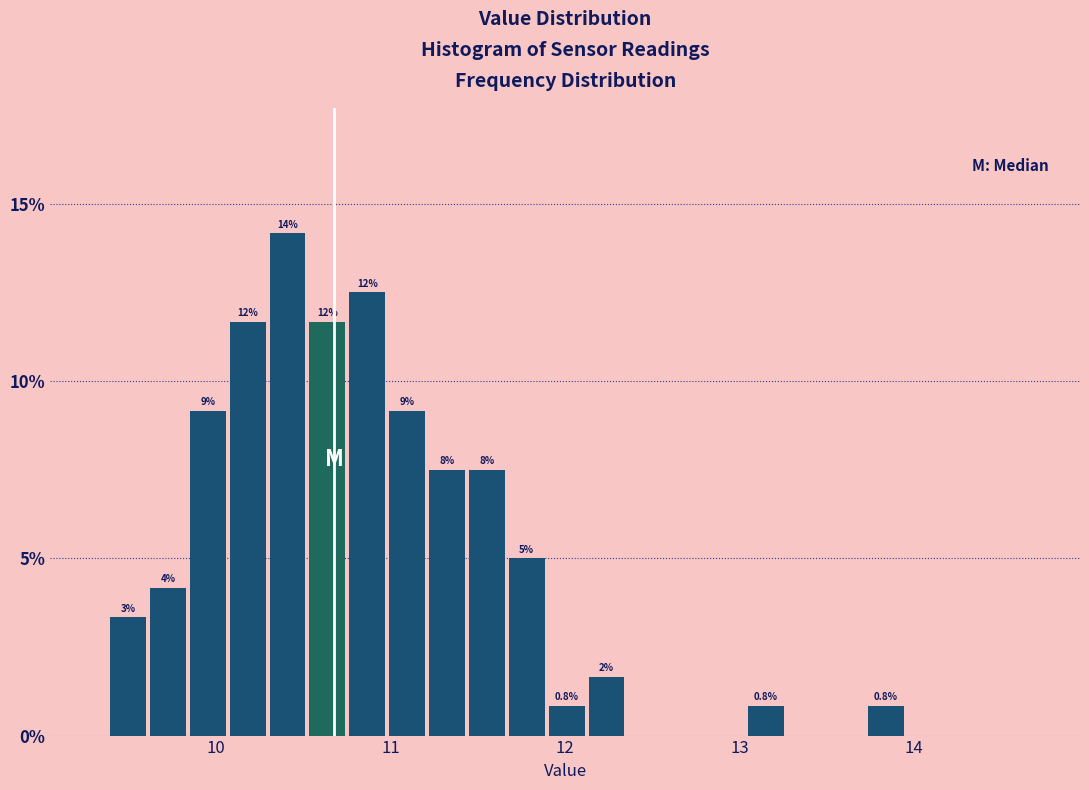

Around what value on the x-axis is the tallest bar? Give the approximate position of its centre, as read against the axis.

10.4